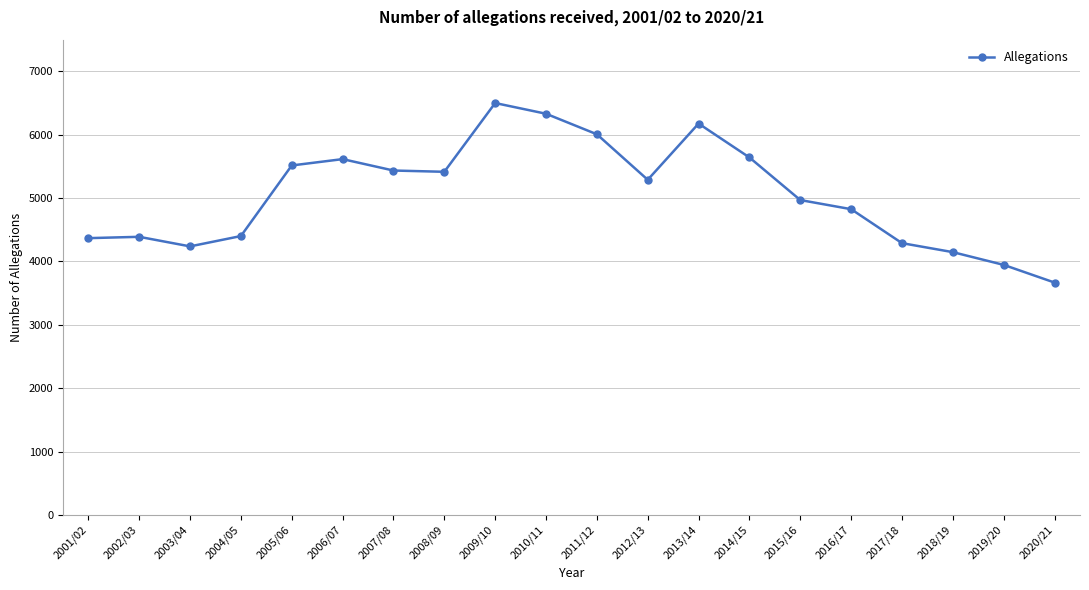

At which category does the chart reach its minimum across all series?

2020/21